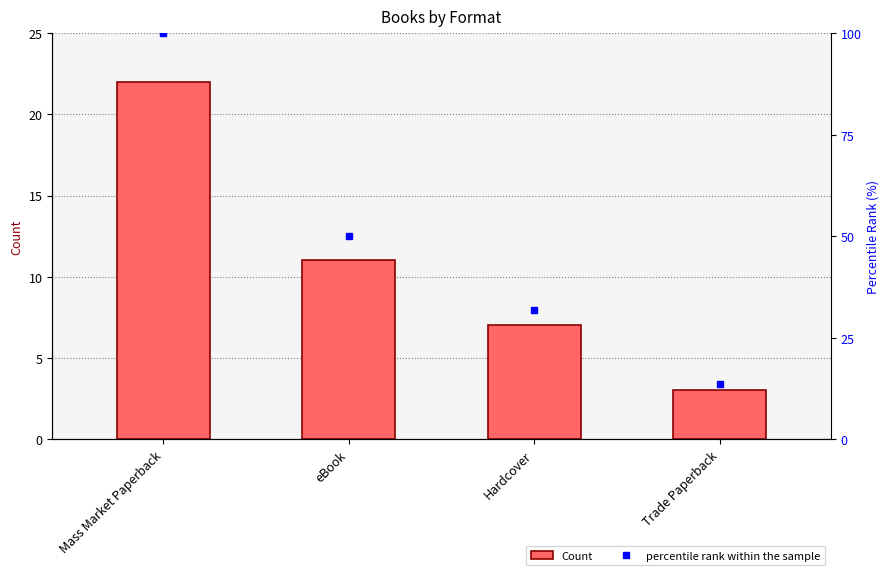

Which series has the largest range (max minus min)?

percentile rank within the sample